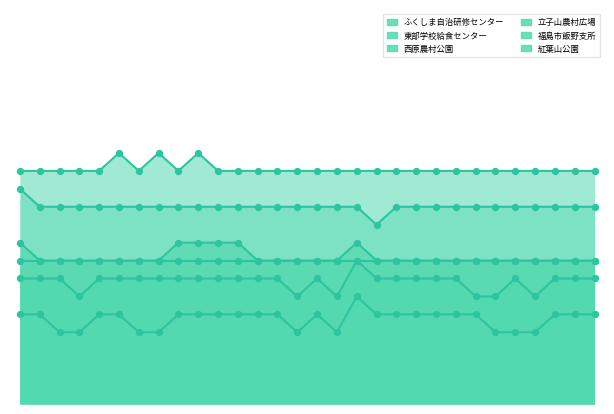

At which category is the sum across all series the highest?

4/18